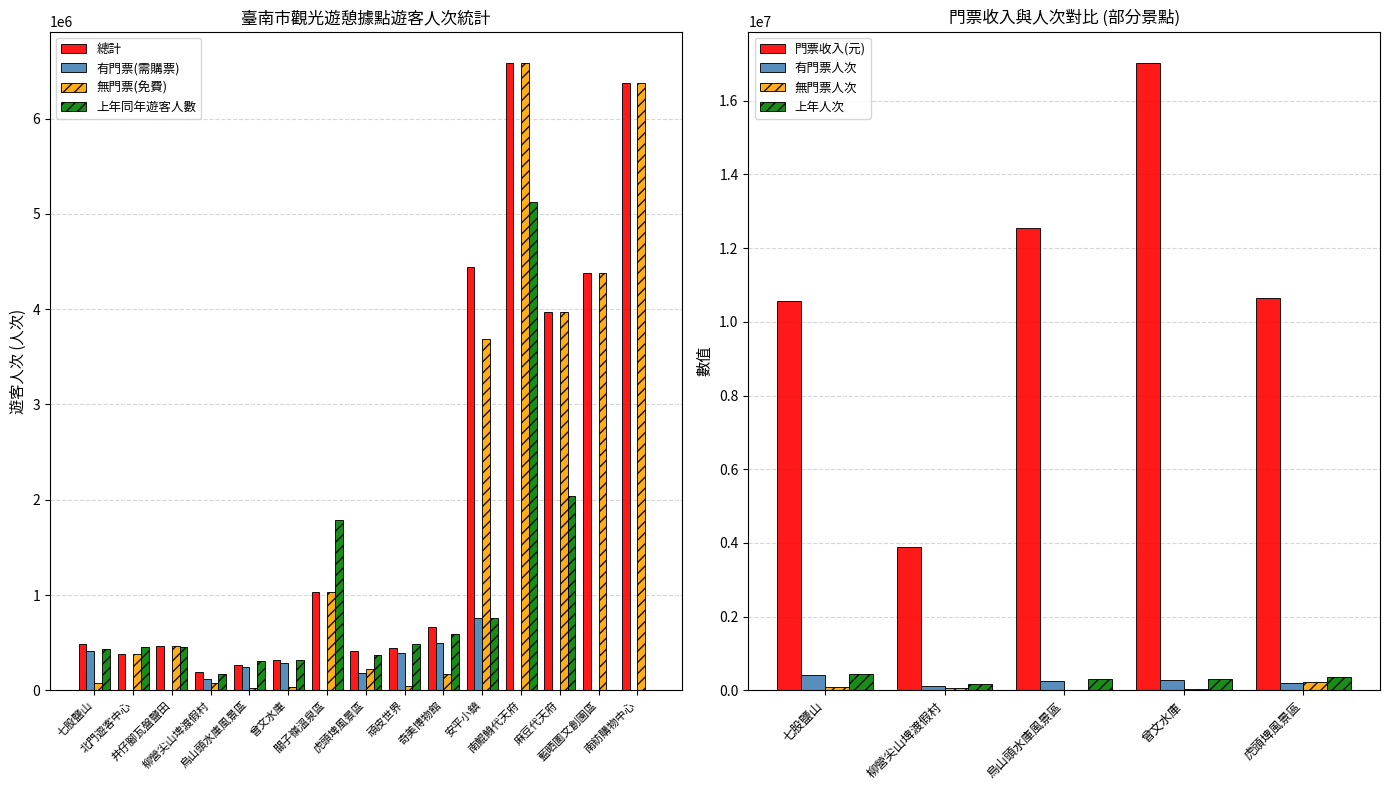

Are the bars grouped side by side (vs. stacked)?

Yes